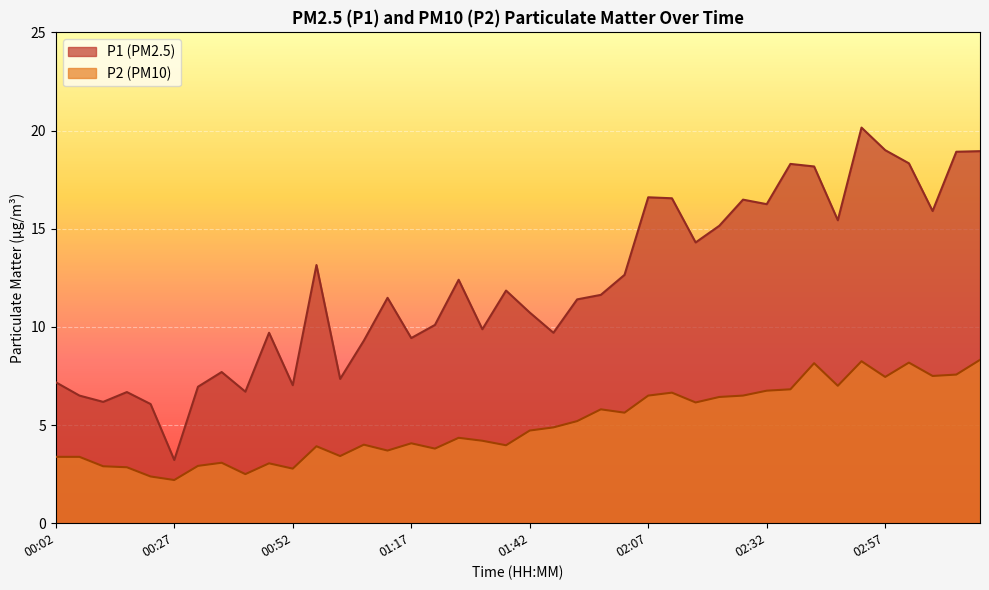

At which category does P2 reach its first local valley?

00:27